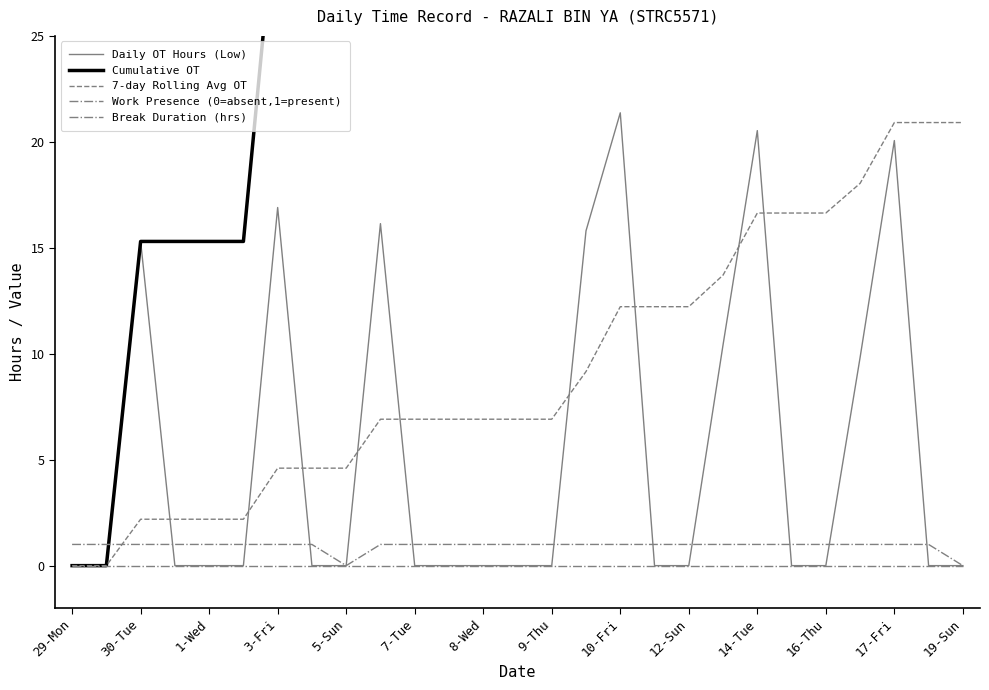

Between 18 and 25, which series saw the biggest shift?

Cumulative OT